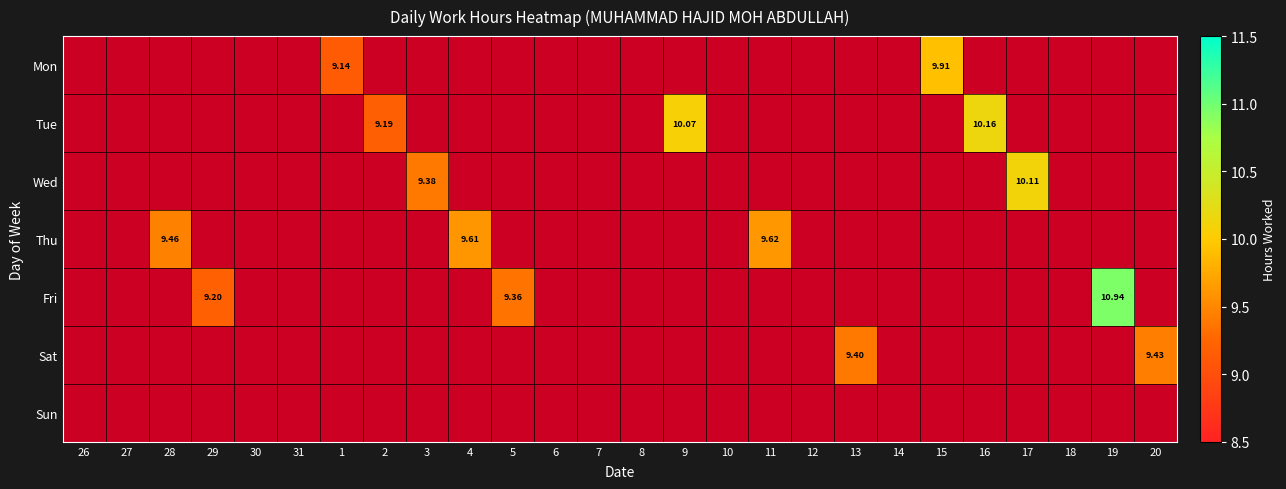

Which series has the largest total across all categories?

Fri